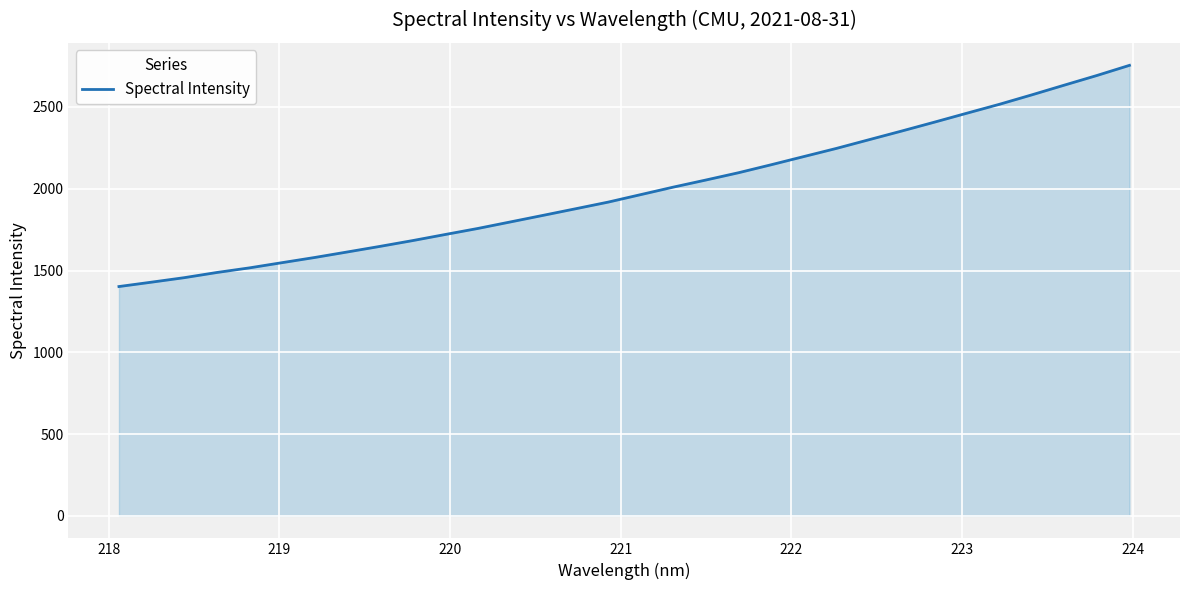

What is the smallest value displayed?

1402.1